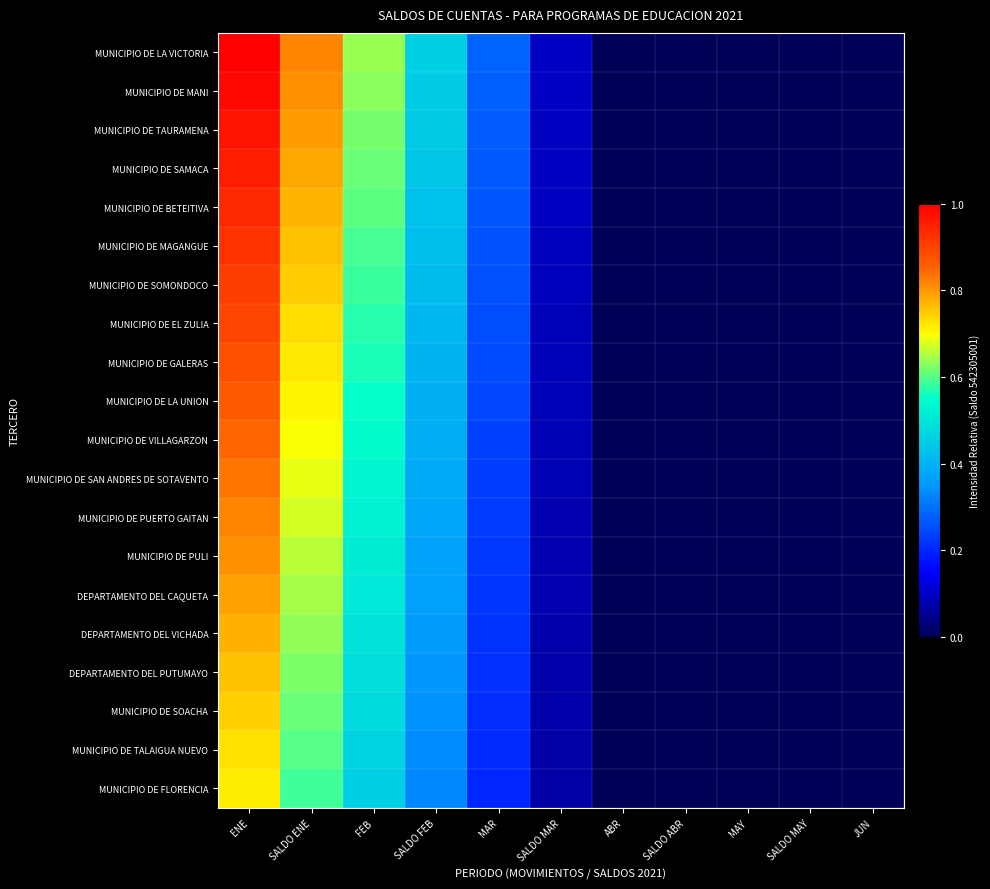

Which series has the largest total across all categories?

MUNICIPIO DE LA VICTORIA